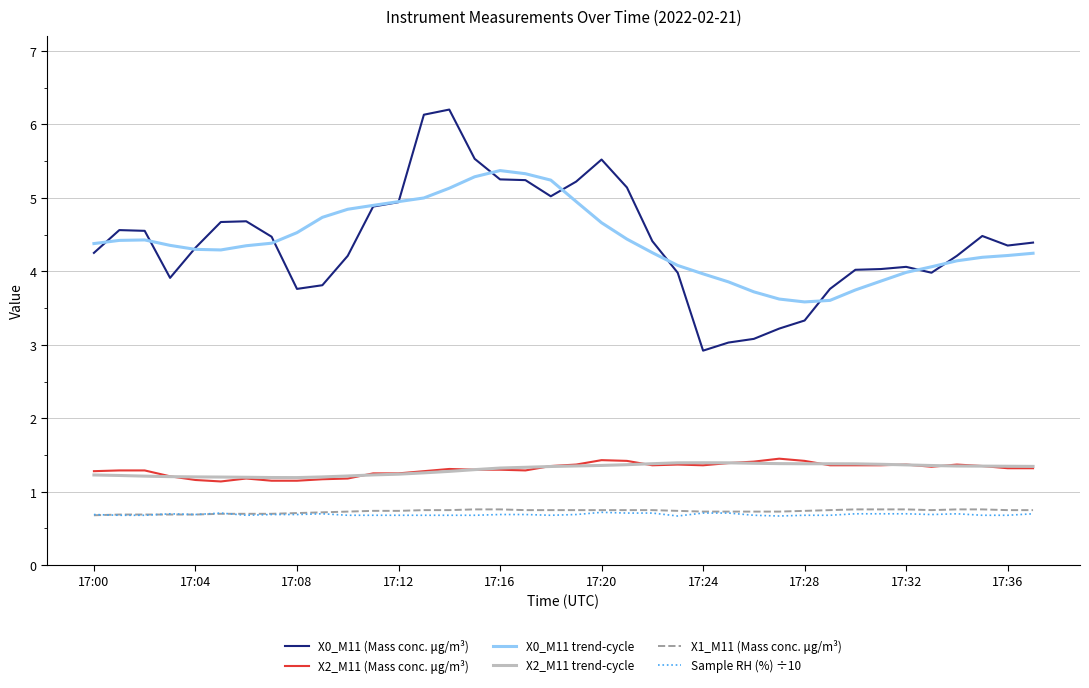

True or false: X2_M11 (Mass conc. μg/m³) and X1_M11 (Mass conc. μg/m³) cross at least once.

False